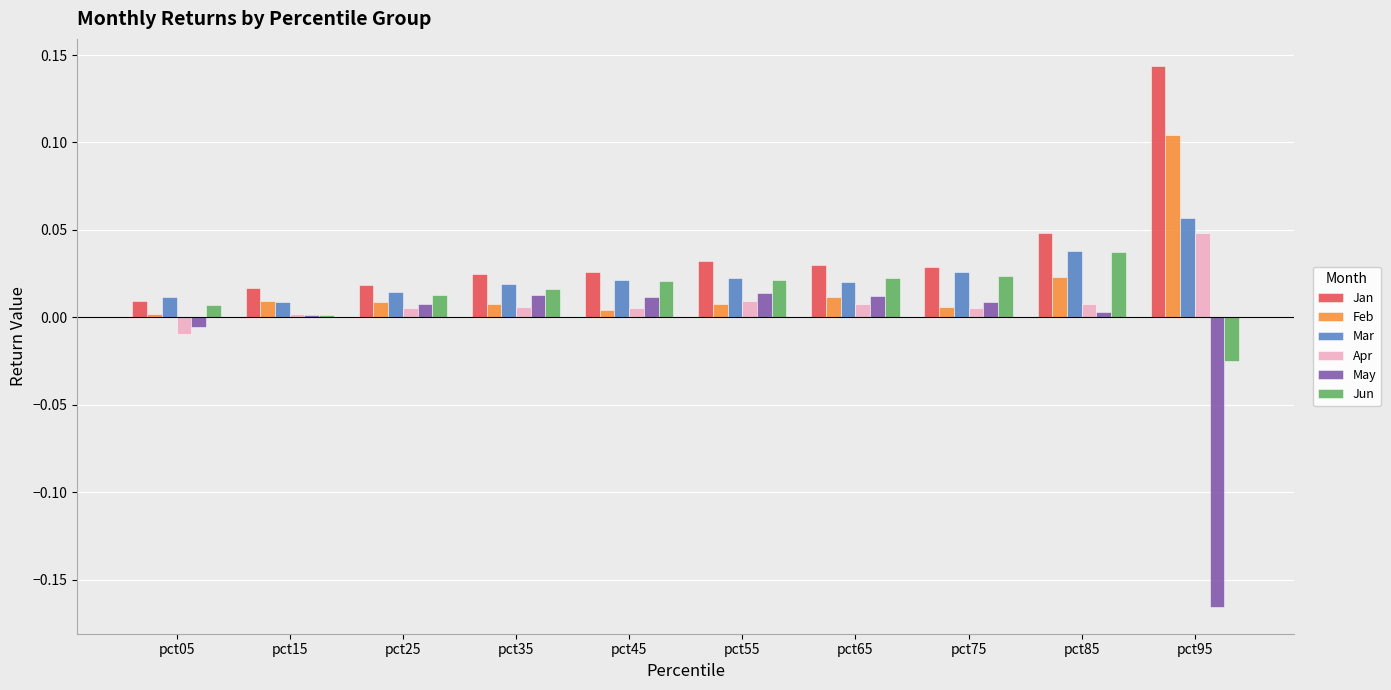

True or false: Feb has a value of 0.0 at pct25.

True